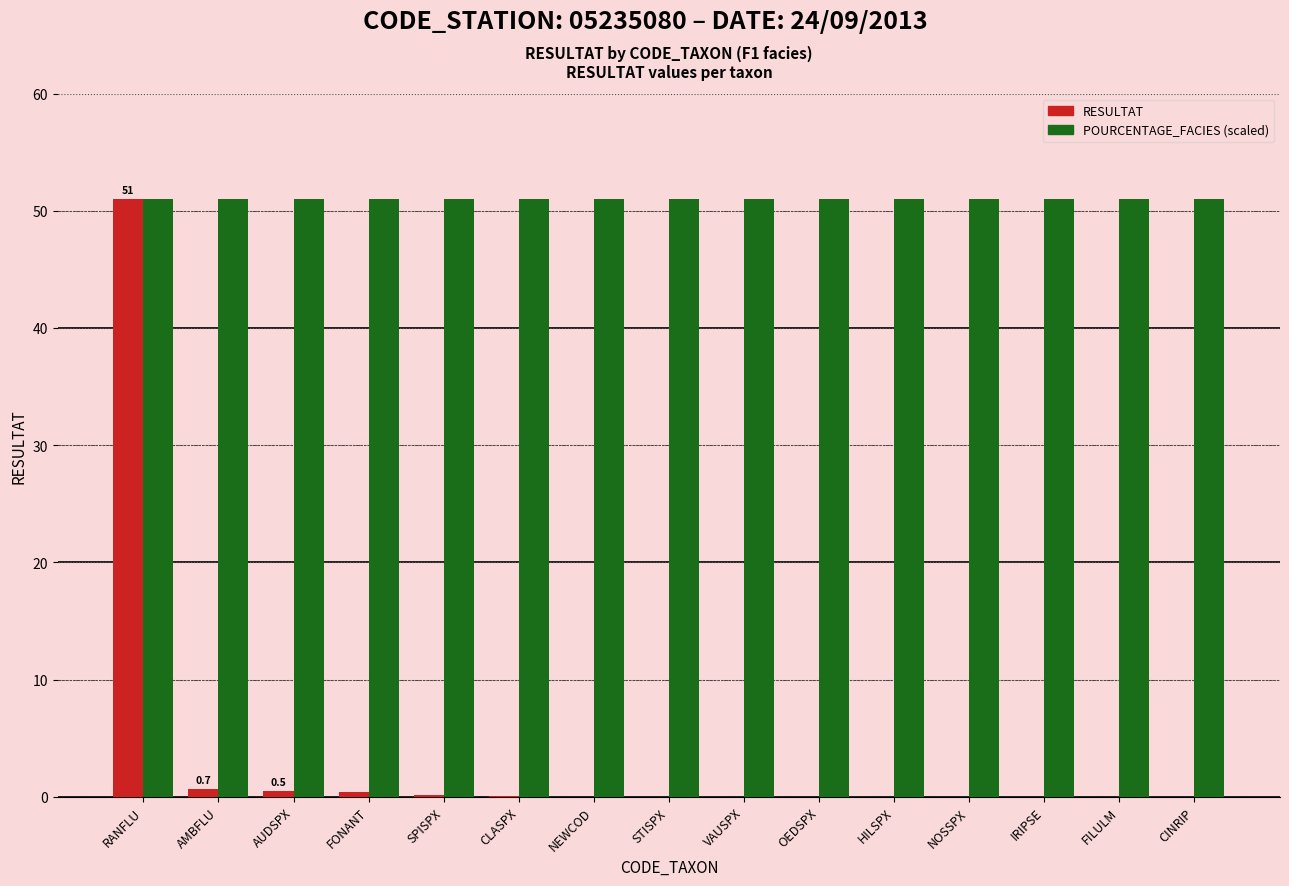

What is the difference between the RESULTAT values at CLASPX and CINRIP?

0.1